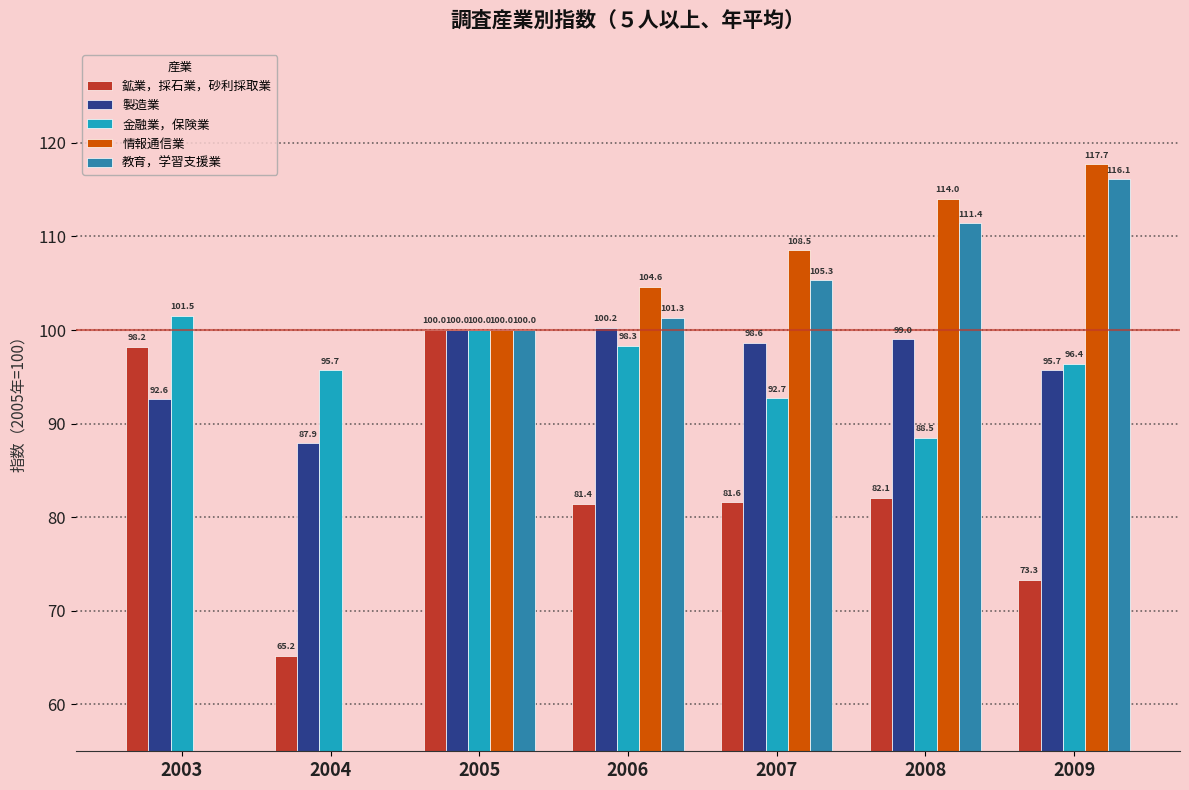

Which series changed the most between 2005 and 2006?

鉱業，採石業，砂利採取業